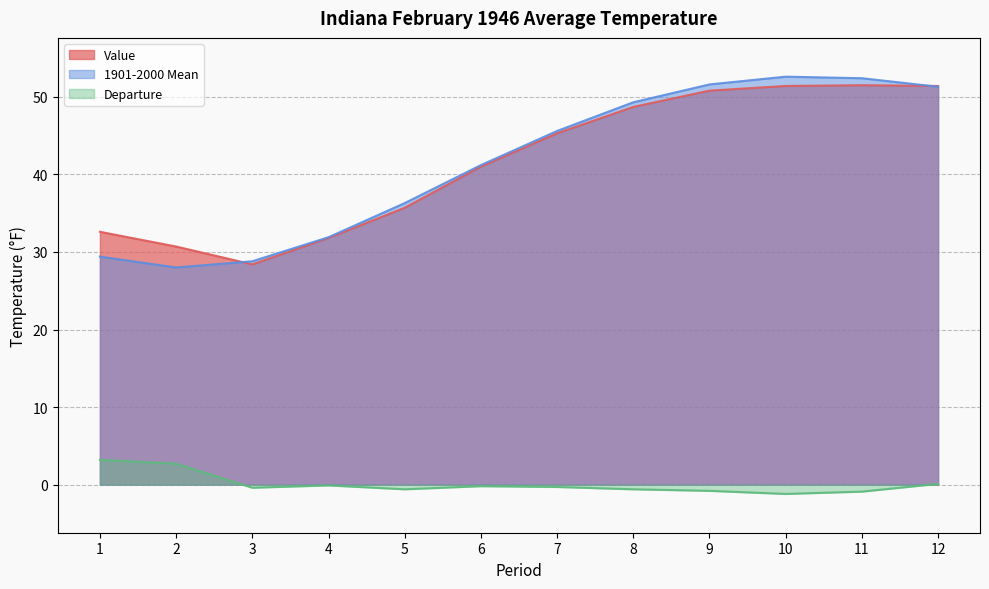

How many interior local peaks does the Value series have?

1